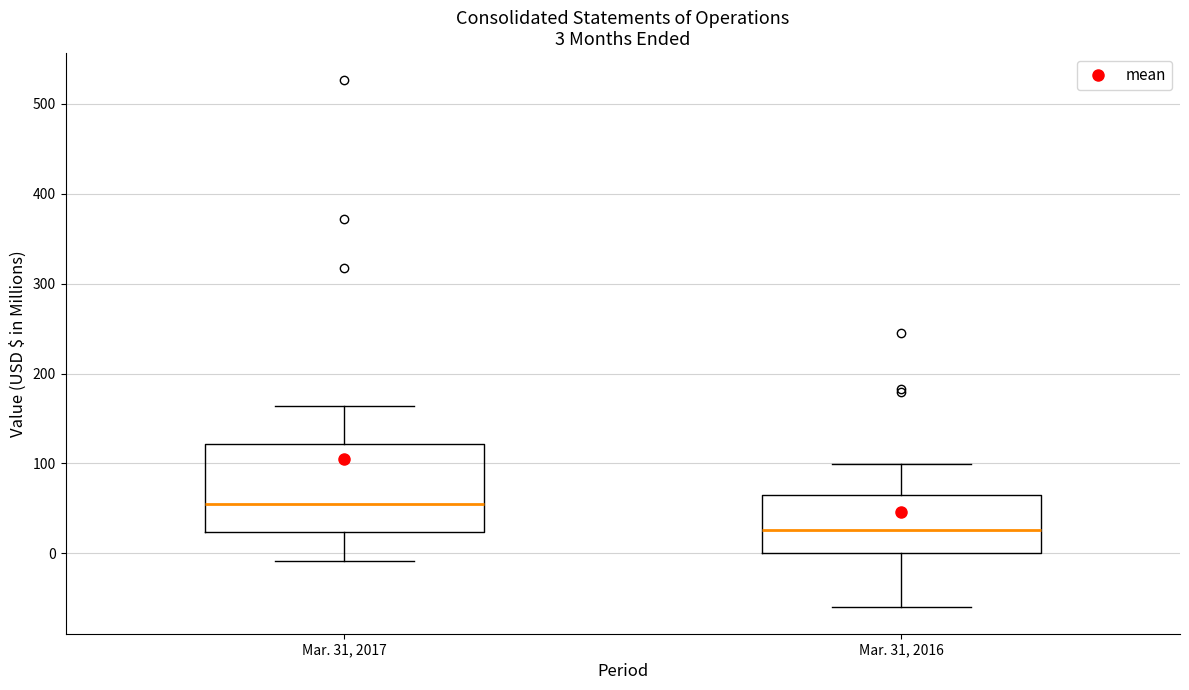

Which box's median line is the lowest?

Mar. 31, 2016